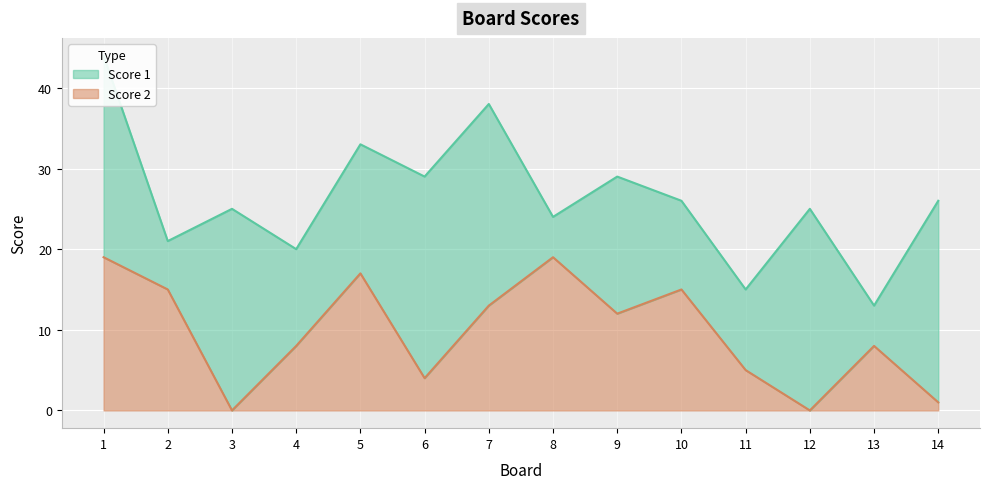

Rank the categories by value from highest to lowest.

1, 8, 5, 2, 10, 7, 9, 4, 13, 11, 6, 14, 3, 12